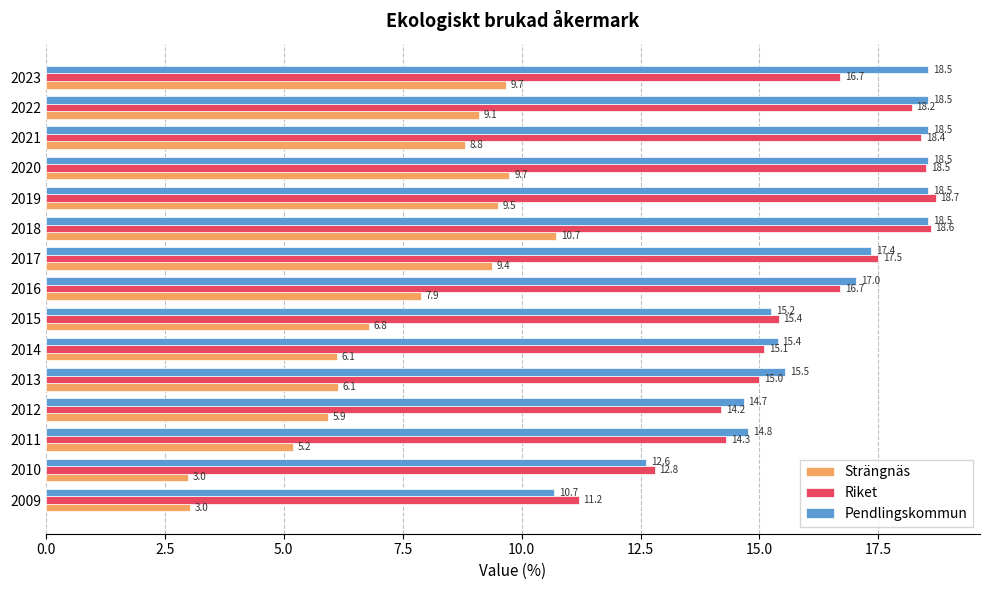

The value of Strängnäs at 2016 is 7.9. True or false?

True